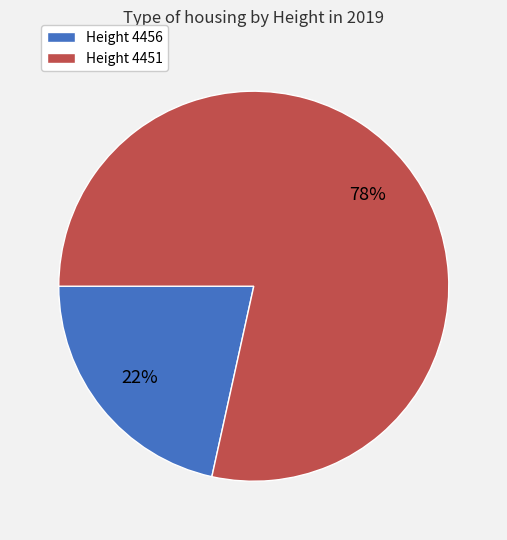

Which category has the smallest portion of the pie?

Height 4456